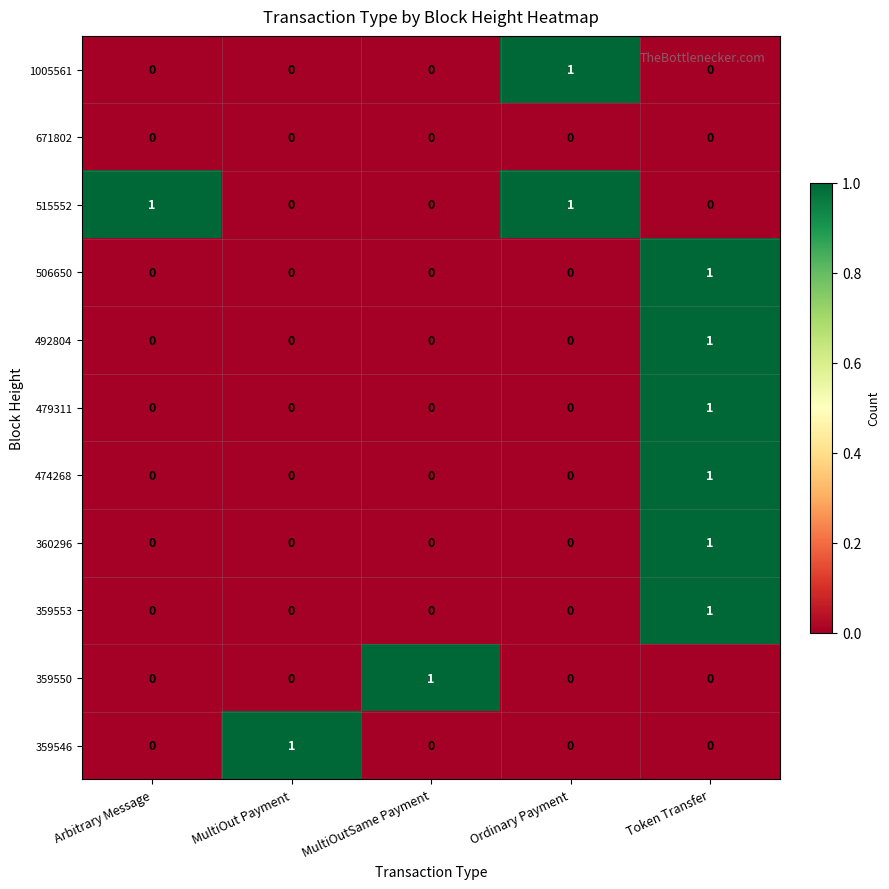

The 359553 series shows 0 at MultiOut Payment. True or false?

True